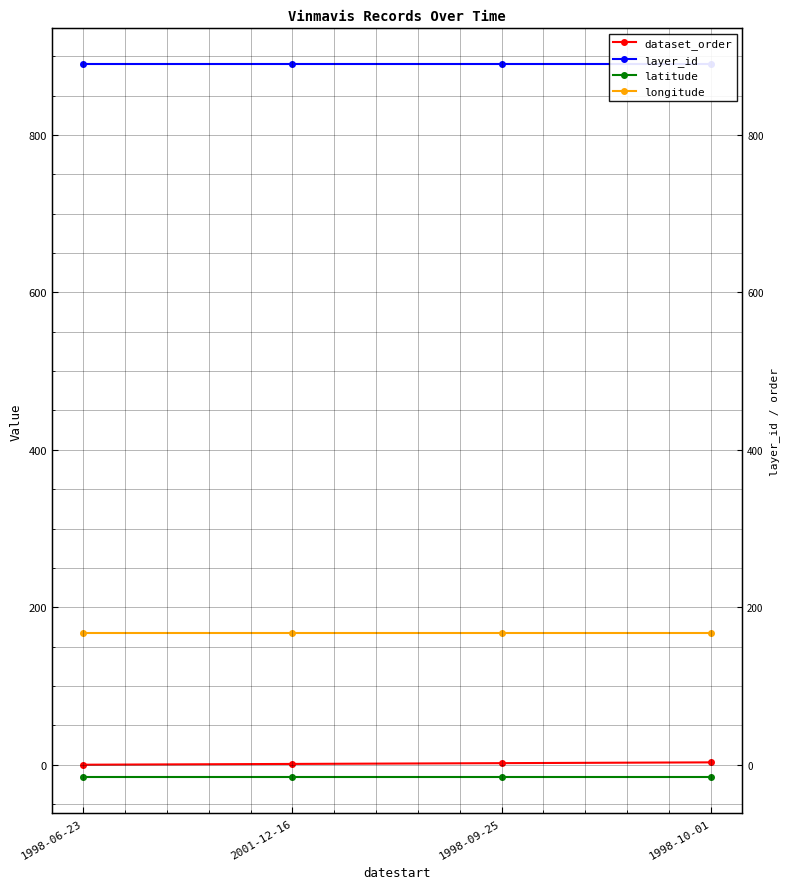

What is the average value of the latitude series?

-16.2